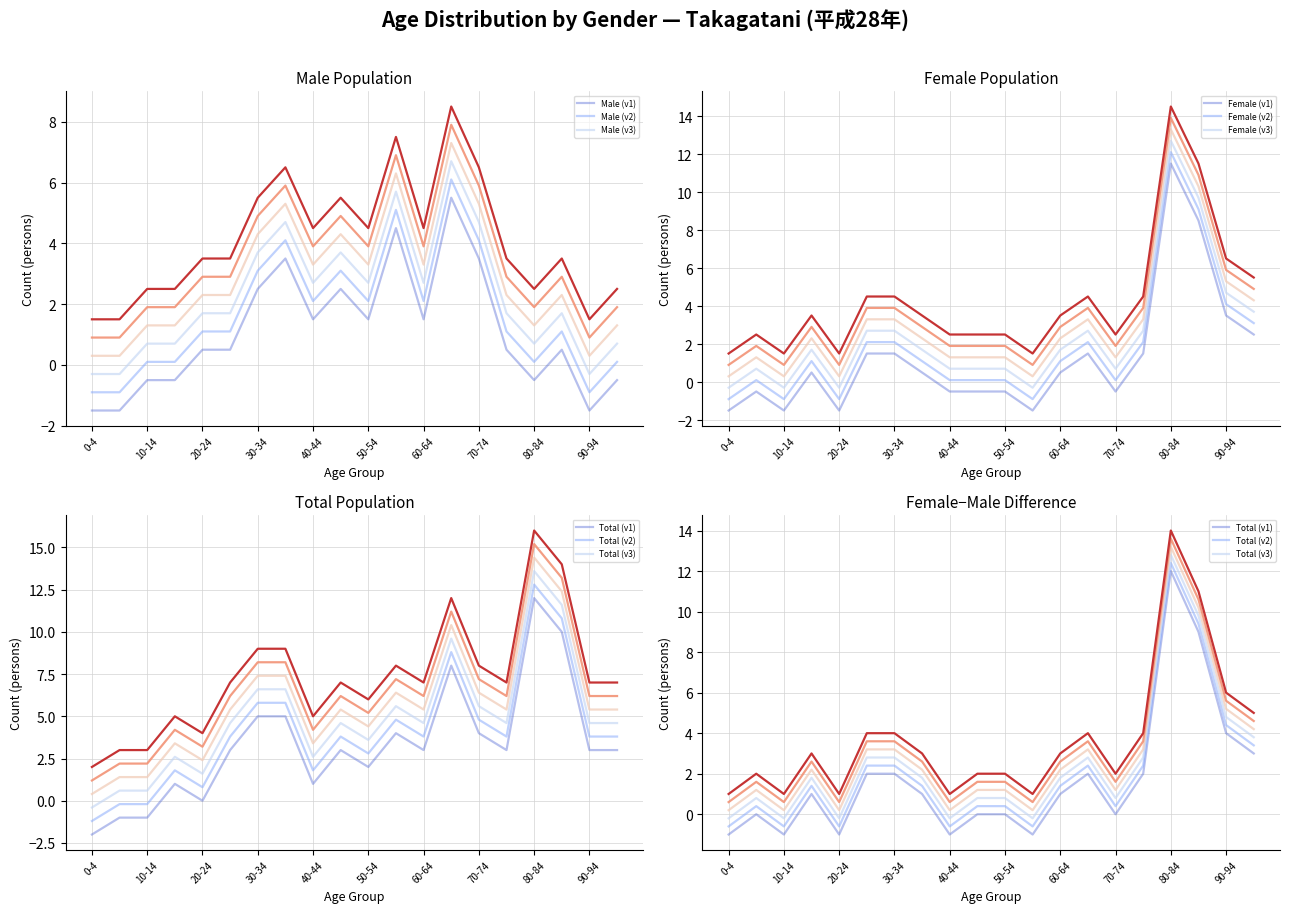

True or false: Female has more than 2 interior local peaks.

True